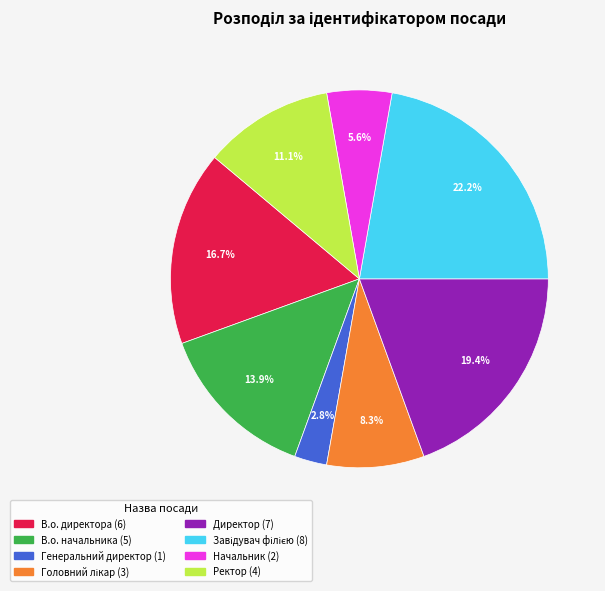

Is it true that Начальник is 6% of the pie?

True